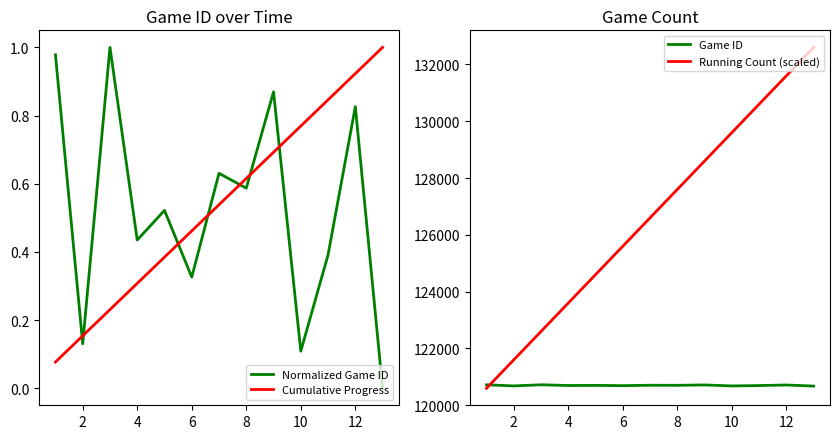

The value of Game ID at 10 is 120681. True or false?

True